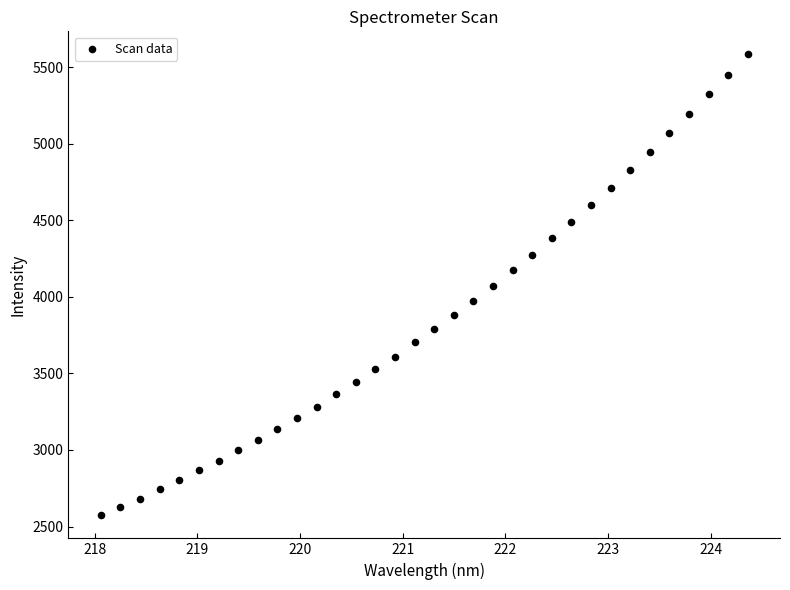

What is the range of Y values (max minus min)?

3010.2